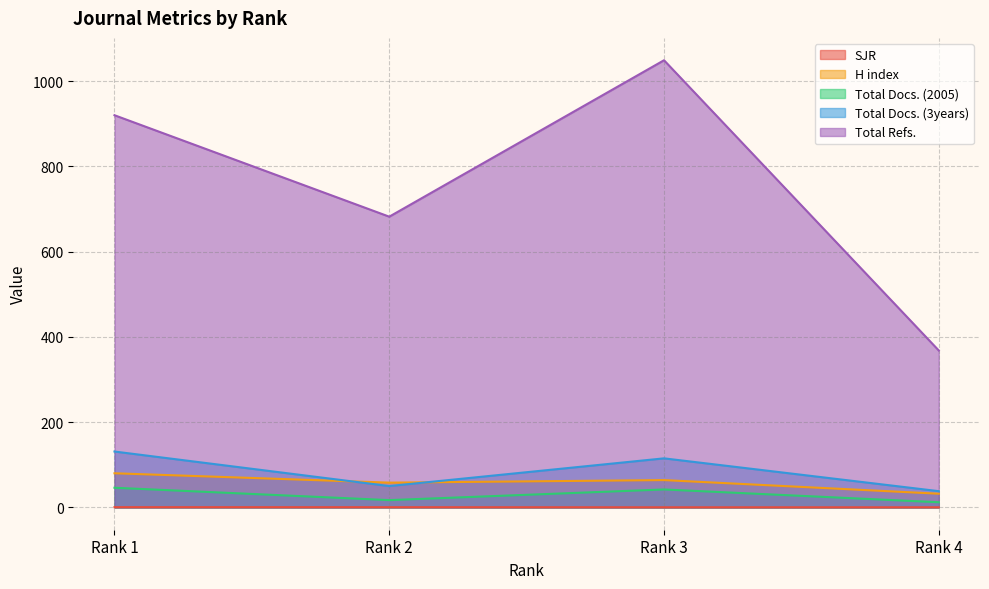

What are all the series names shown in the legend?

SJR, H index, Total Docs. (2005), Total Docs. (3years), Total Refs.